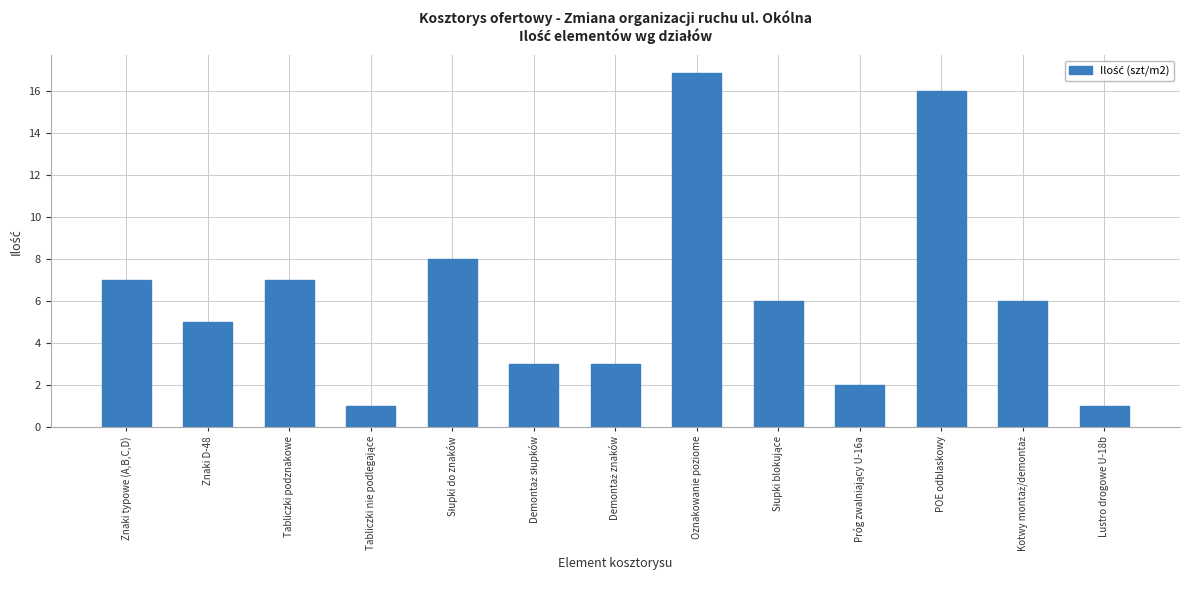

The chart shows a value of 7.0 at Tabliczki podznakowe. True or false?

True